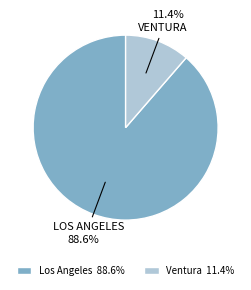

Combined, what portion of the pie is Ventura and Los Angeles?

100.0%